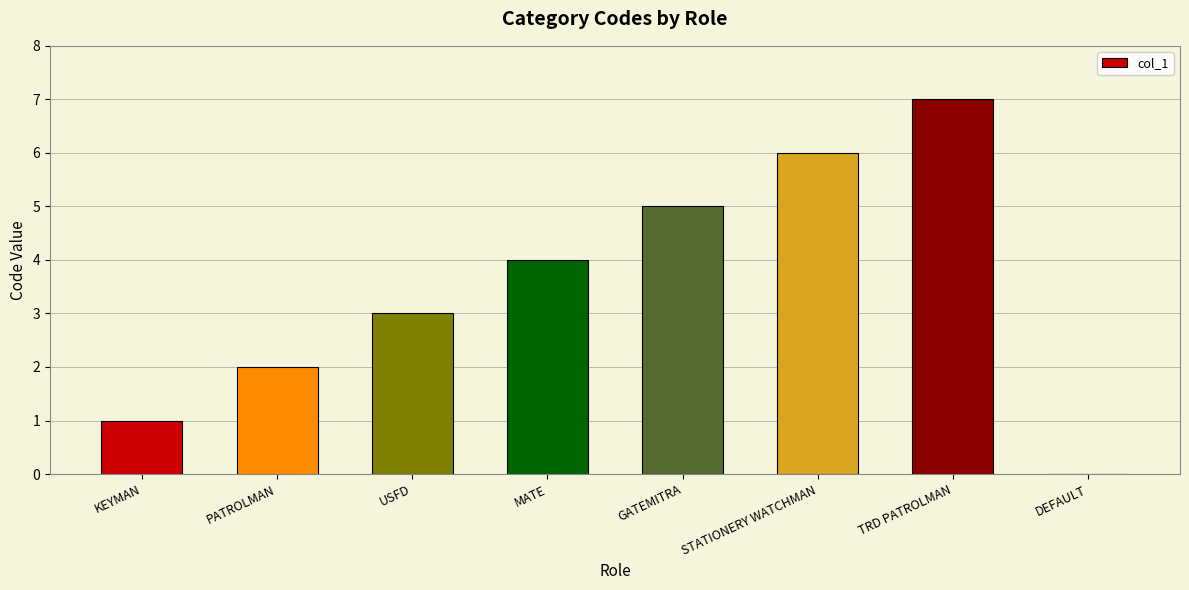

How many values are above zero?

7